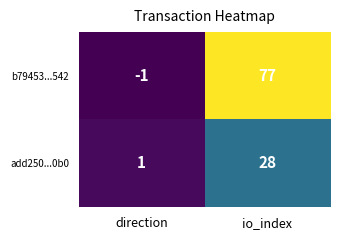

Between direction and io_index, which series saw the biggest shift?

b79453...542